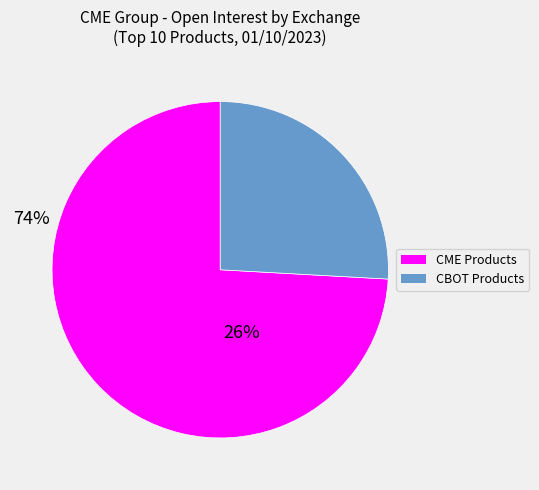

Is there any slice that represents more than half of the pie?

Yes